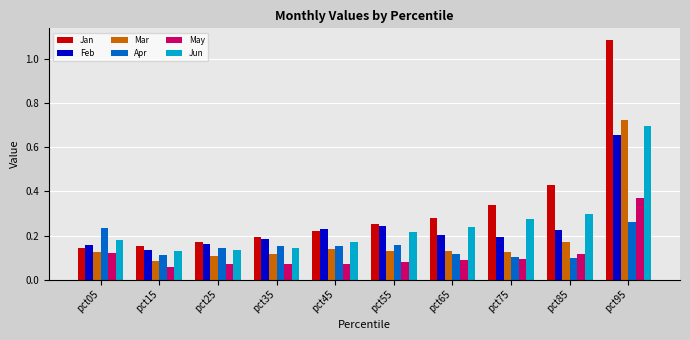

How many categories are shown in the chart?

10